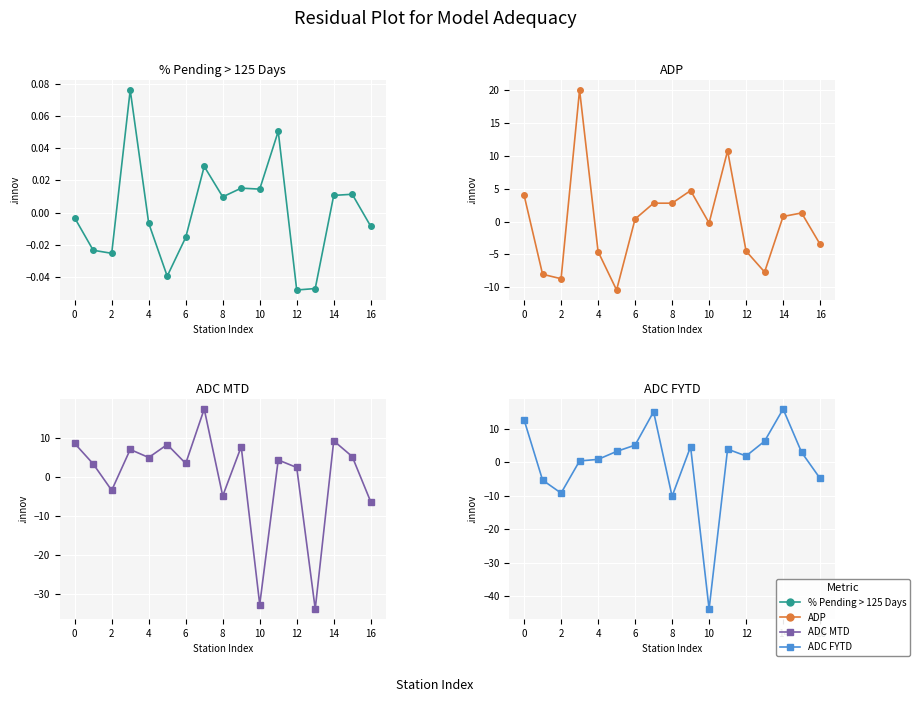

Reading left to right, what are all the values shown in this chart?

% Pending > 125 Days: -0.0	-0.0	-0.0	0.1	-0.0	-0.0	-0.0	0.0	0.0	0.0	0.0	0.1	-0.0	-0.0	0.0	0.0	-0.0
ADP: 4.0	-8.0	-8.7	20.1	-4.6	-10.4	0.4	2.8	2.8	4.7	-0.2	10.8	-4.5	-7.7	0.8	1.3	-3.5
ADC MTD: 8.5	3.3	-3.5	7.0	4.9	8.3	3.4	17.4	-4.9	7.7	-32.8	4.3	2.4	-33.9	9.2	5.2	-6.4
ADC FYTD: 12.7	-5.3	-9.2	0.4	0.9	3.3	5.1	15.1	-10.2	4.7	-43.8	3.9	1.9	6.3	15.9	3.0	-4.8